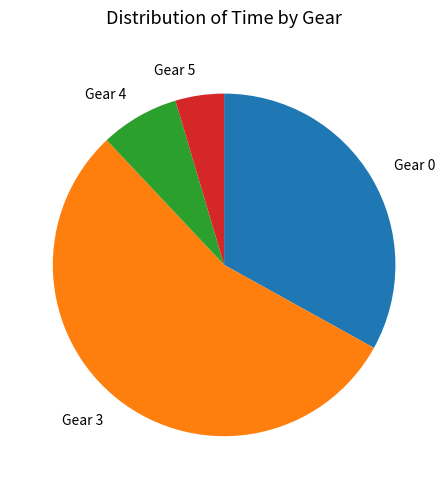

Is there any slice that represents more than half of the pie?

Yes